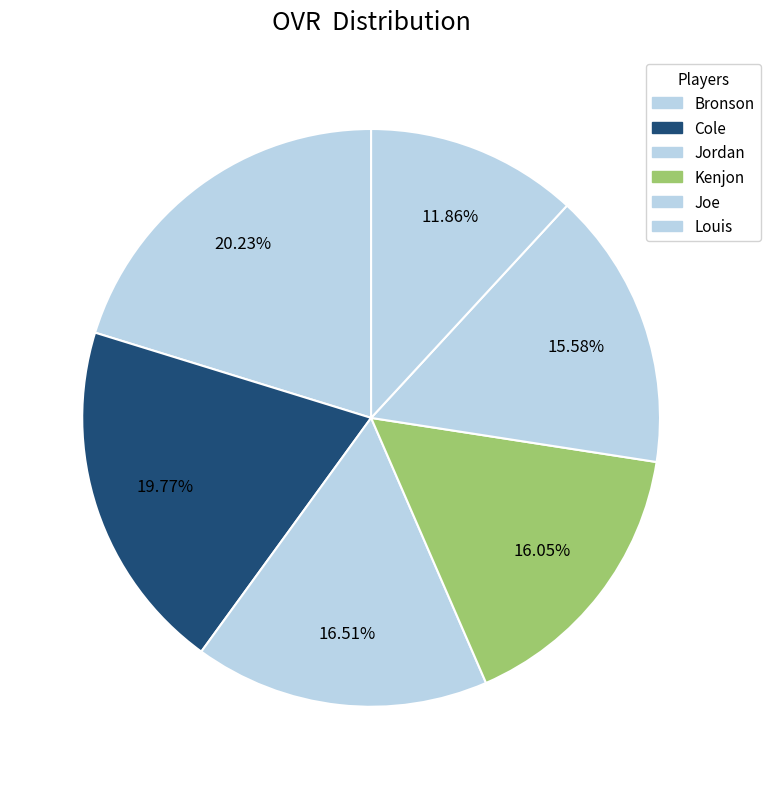

The Kenjon slice represents 16% of the pie. True or false?

True